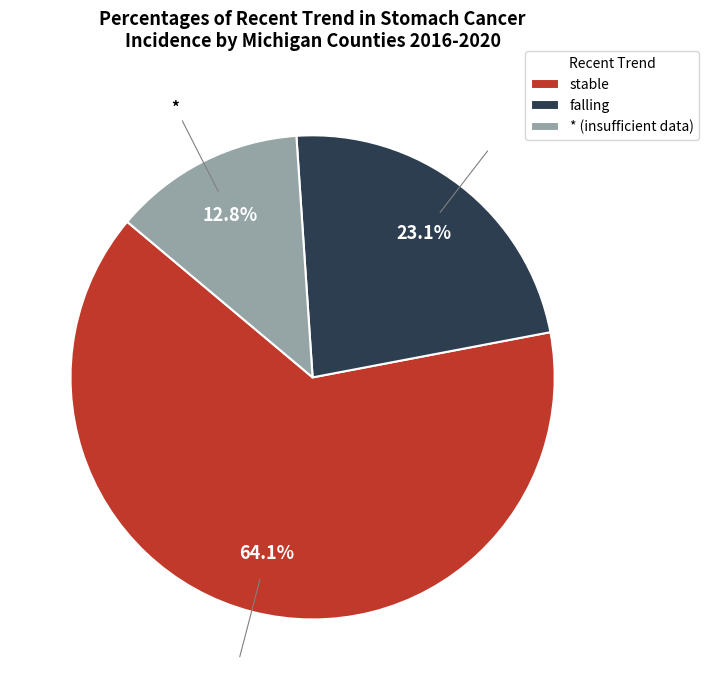

What is the ratio of the value at falling to the value at stable?

0.4